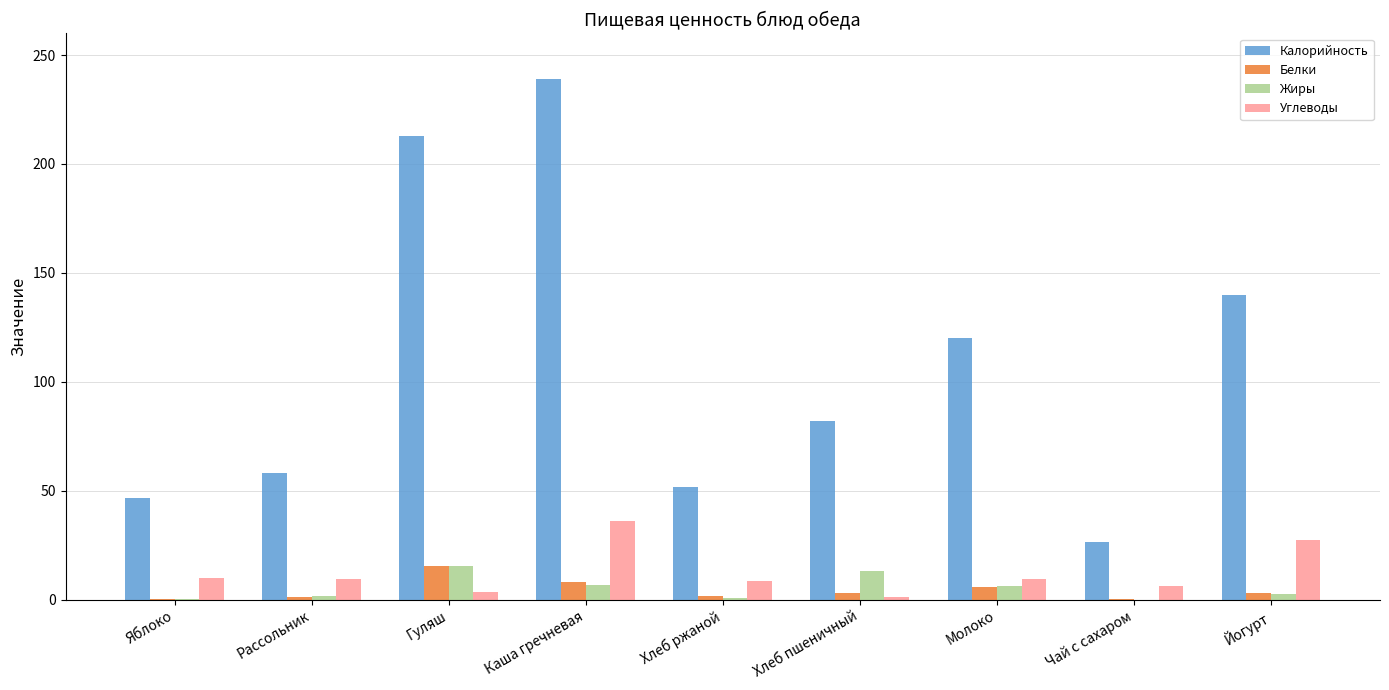

Is the value of Жиры at Каша гречневая greater than the value of Калорийность at Рассольник?

No